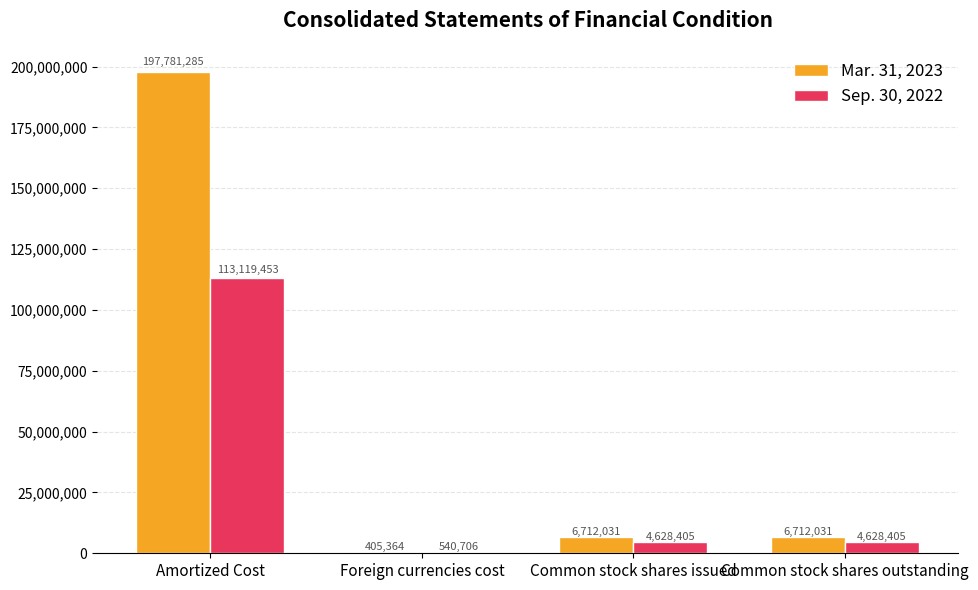

At which category is the sum across all series the highest?

Amortized Cost